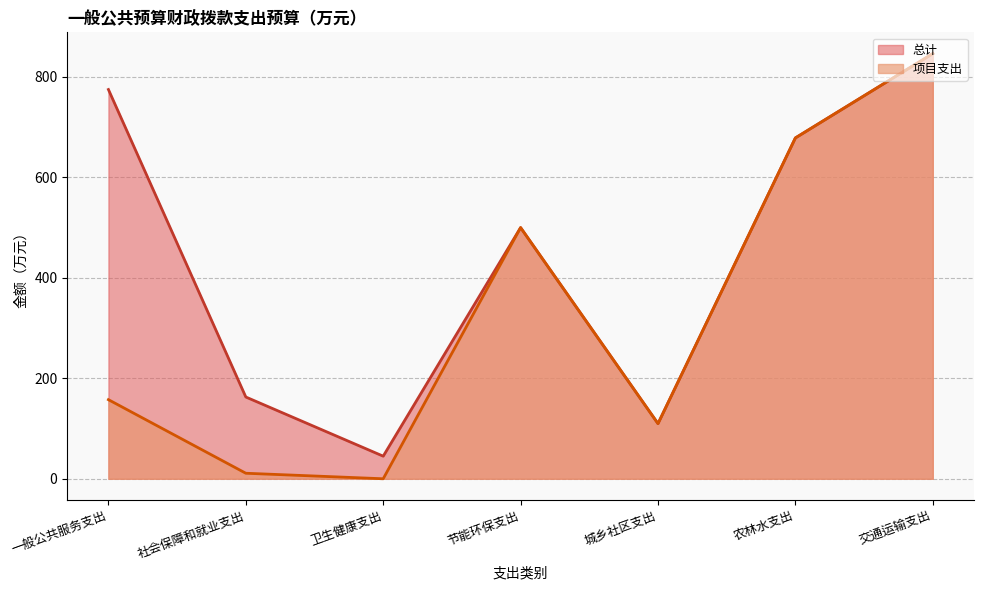

What are all the series names shown in the legend?

总计, 项目支出